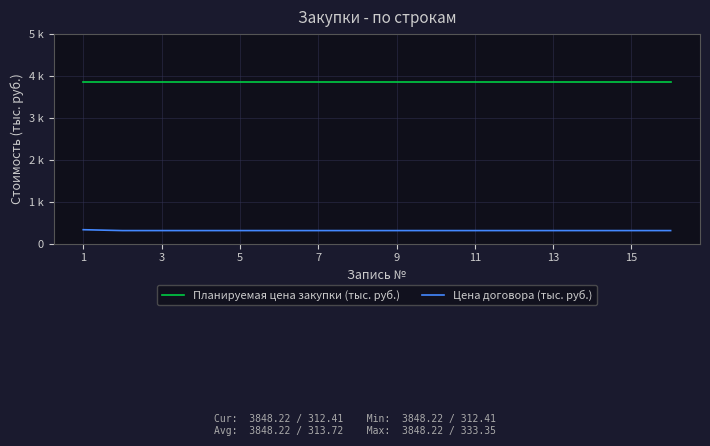

Does the chart have visible grid lines?

Yes